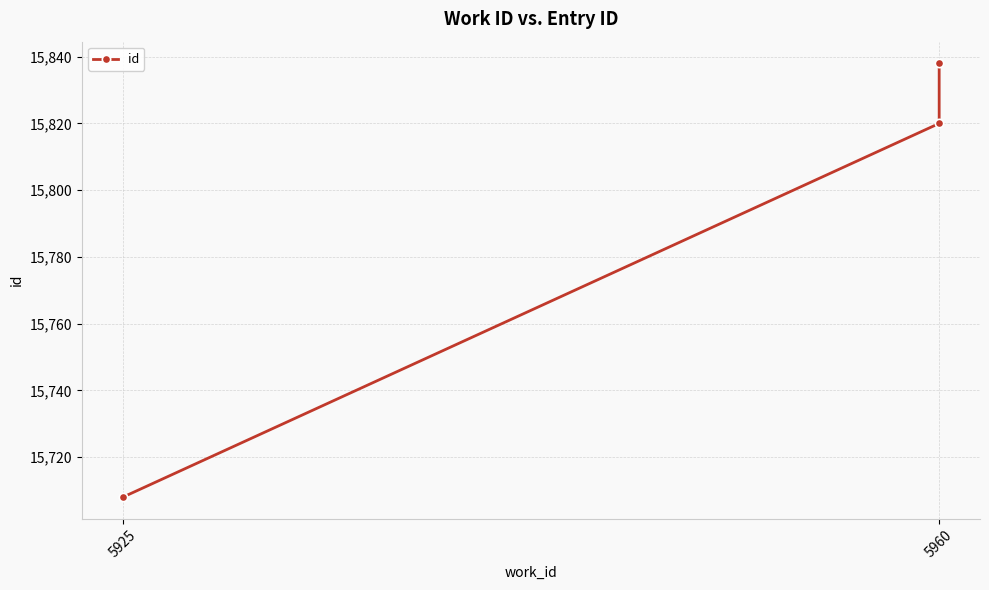

Reading right to left, extract all data points from this chart.

15838	15820	15708